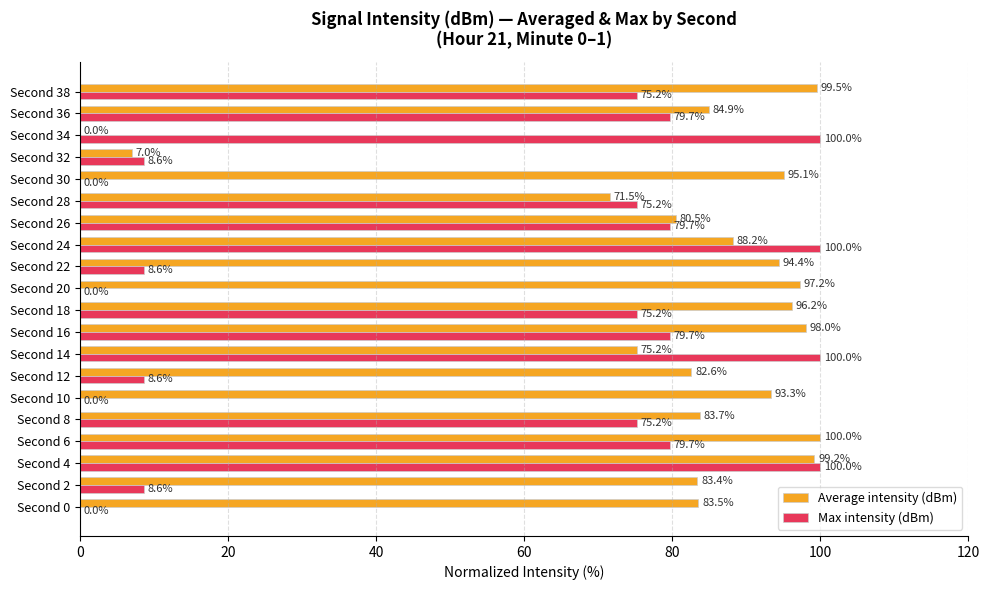

The Max intensity (dBm) series shows 40.2 at Second 8. True or false?

False